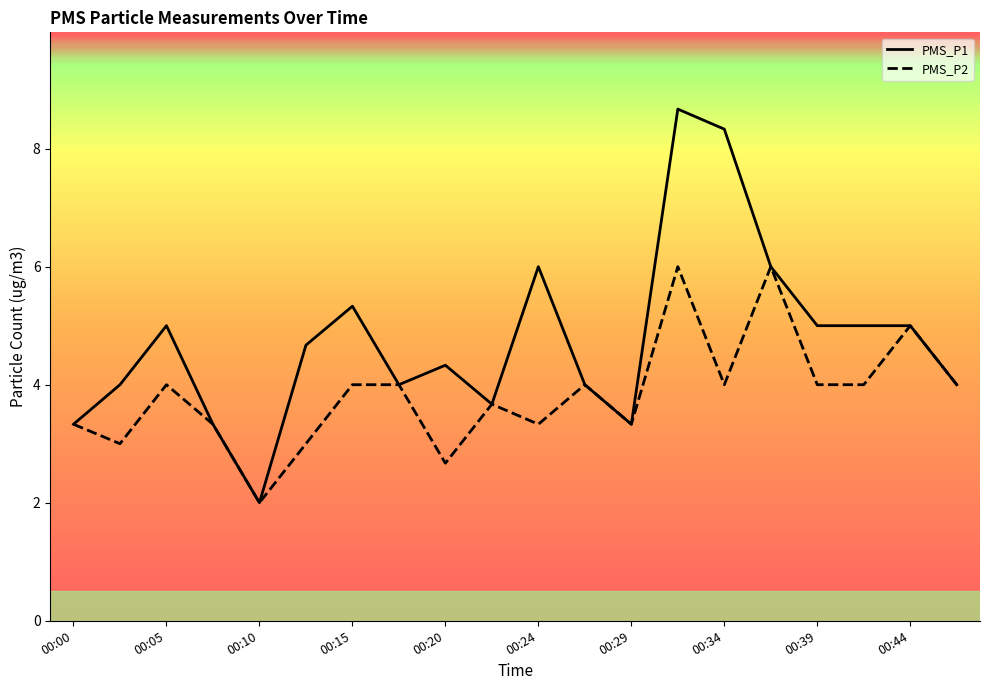

How many interior local valleys does the PMS_P2 series have?

6